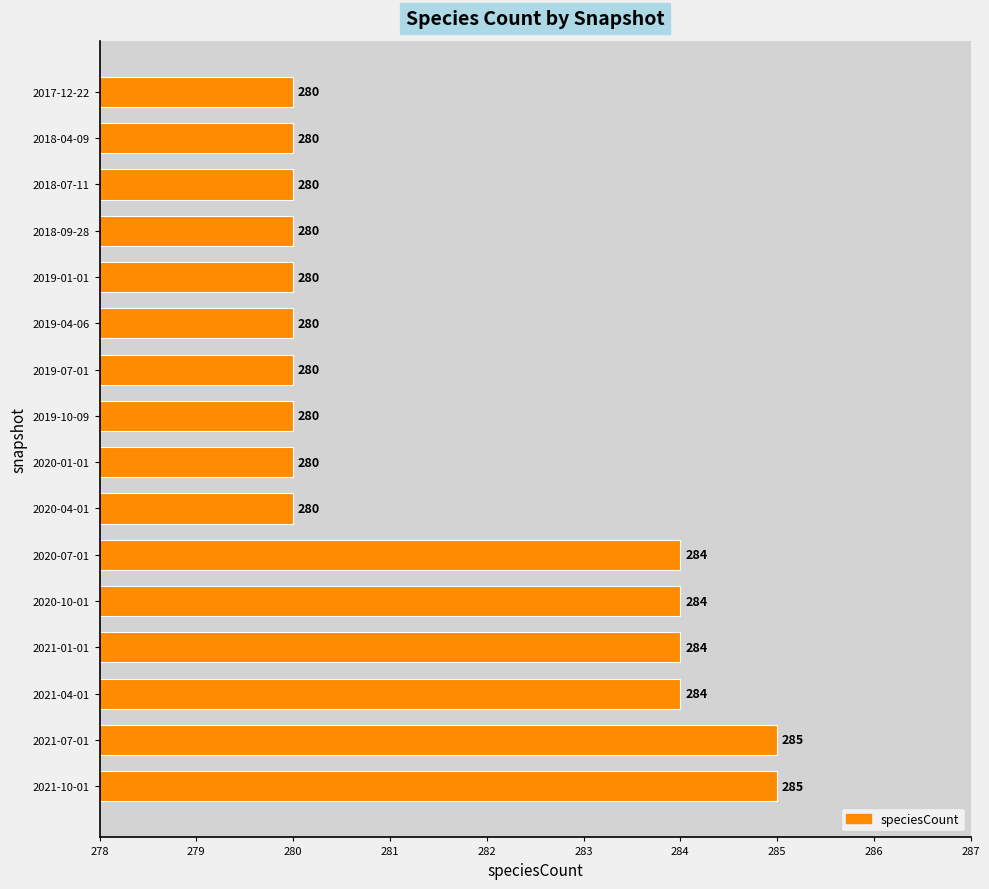

What is the difference between the second highest and second lowest values?

5